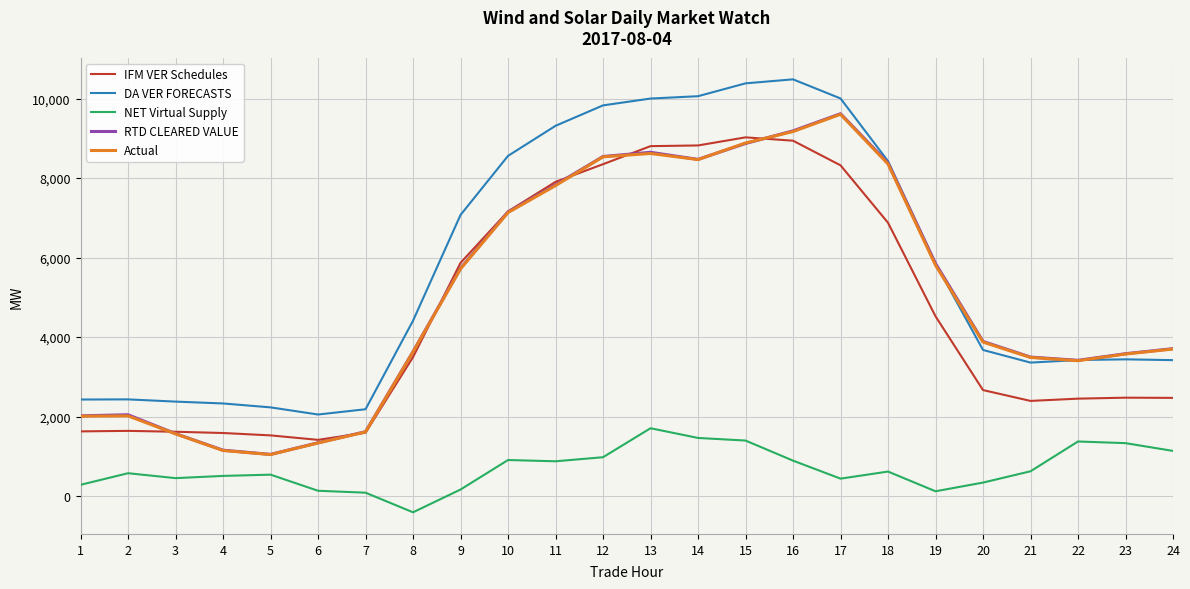

Is it true that Actual equals 1047.0 at 5?

True